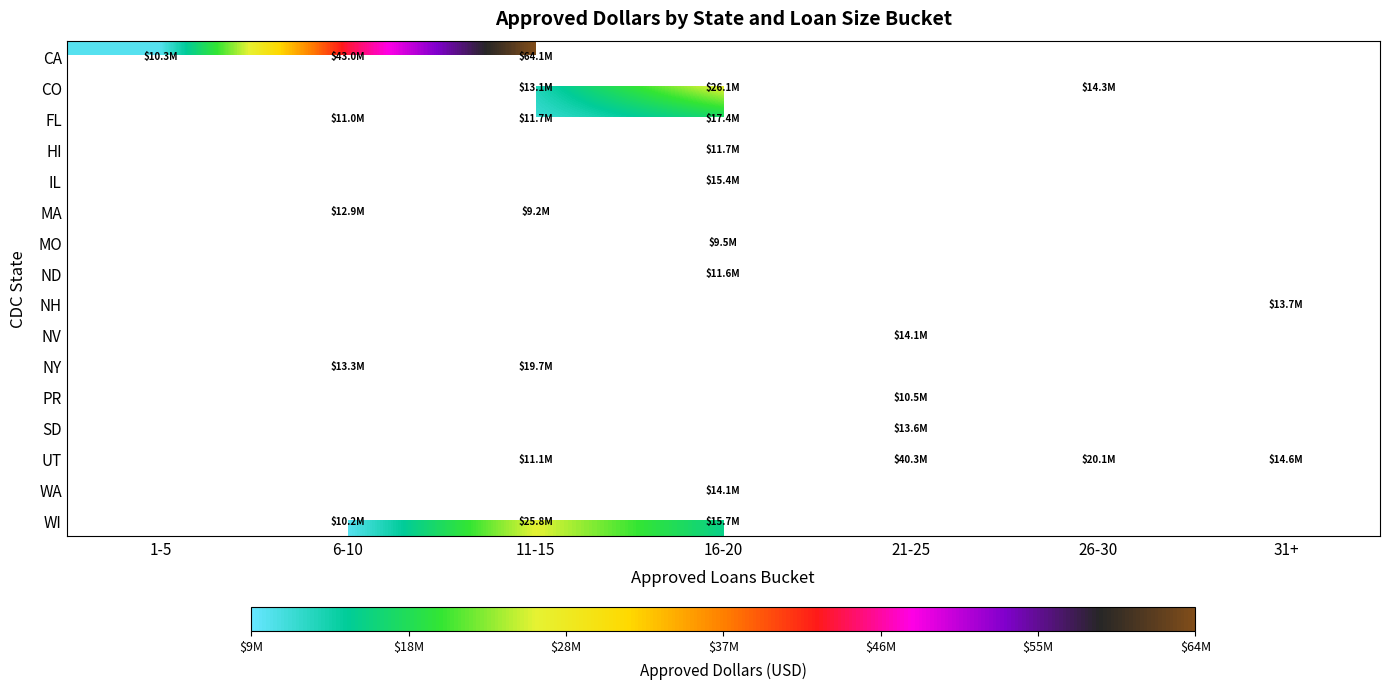

At how many categories does at least one series exceed 36605981?

3